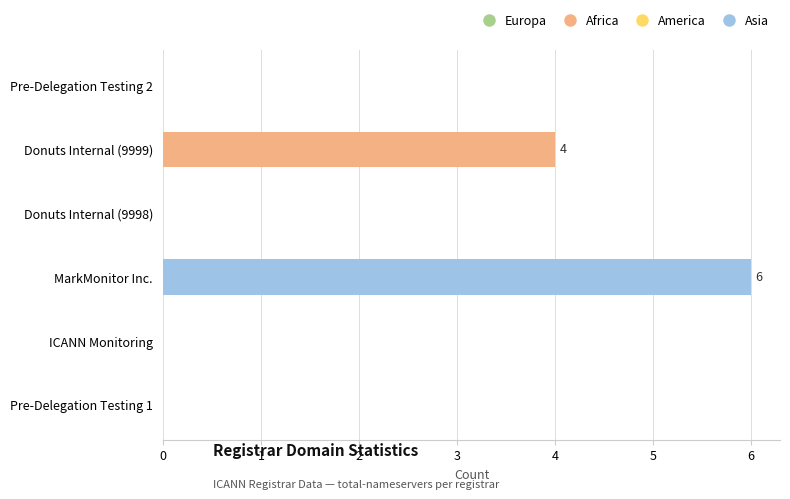

The chart shows a value of 0 at Donuts Internal (9998). True or false?

True